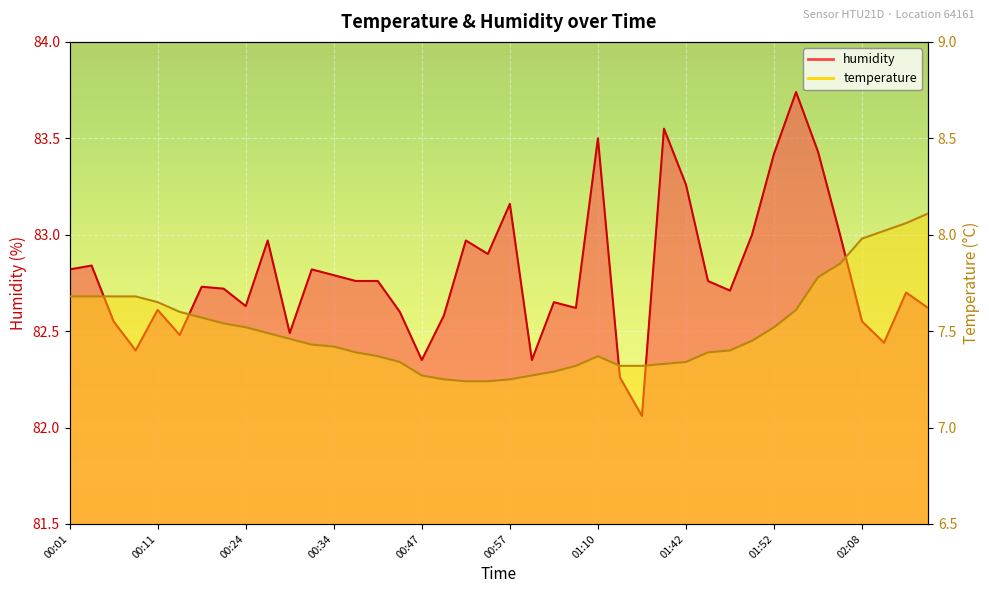

At how many categories does at least one series exceed 48?

40